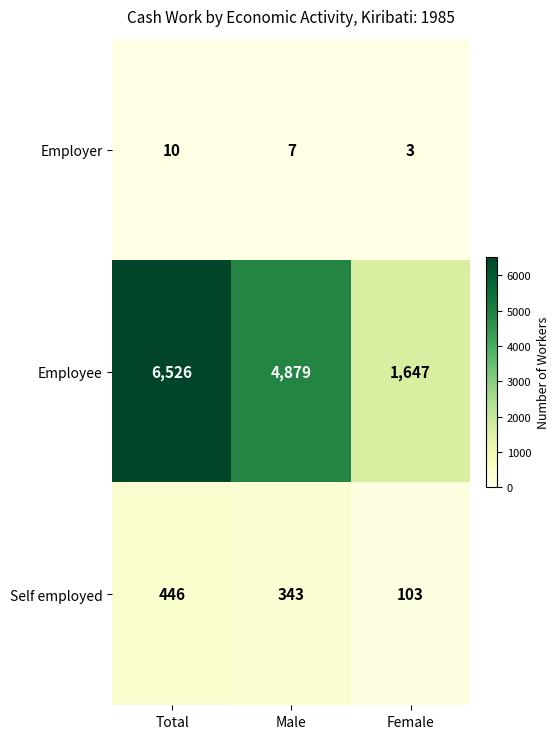

What is the difference between the Self employed values at Total and Female?

343